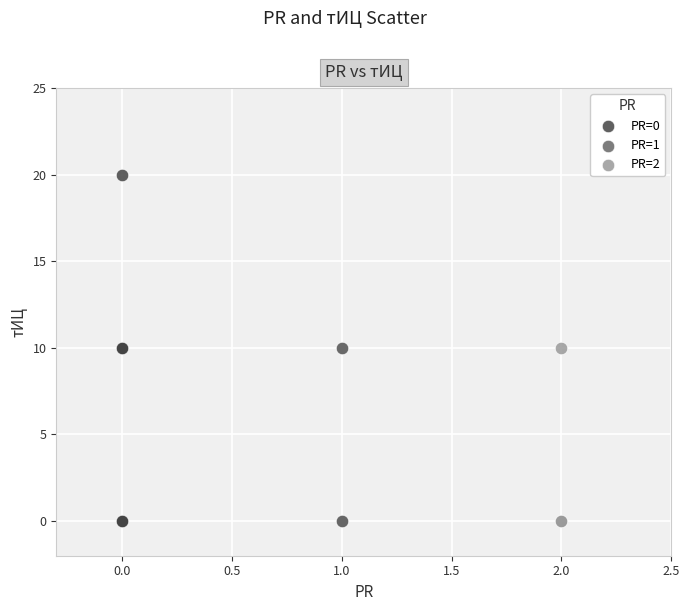

Which series reaches the maximum Y coordinate?

PR=0